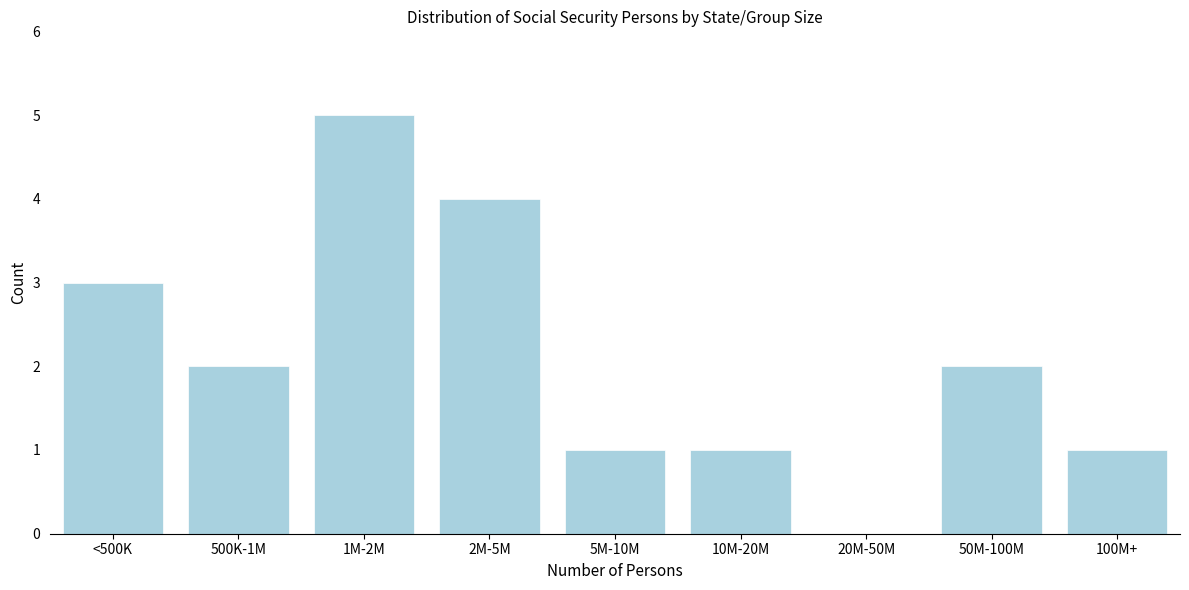

Reading left to right, transcribe all the data shown in this chart.

<500K=3	500K-1M=2	1M-2M=5	2M-5M=4	5M-10M=1	10M-20M=1	20M-50M=0	50M-100M=2	100M+=1